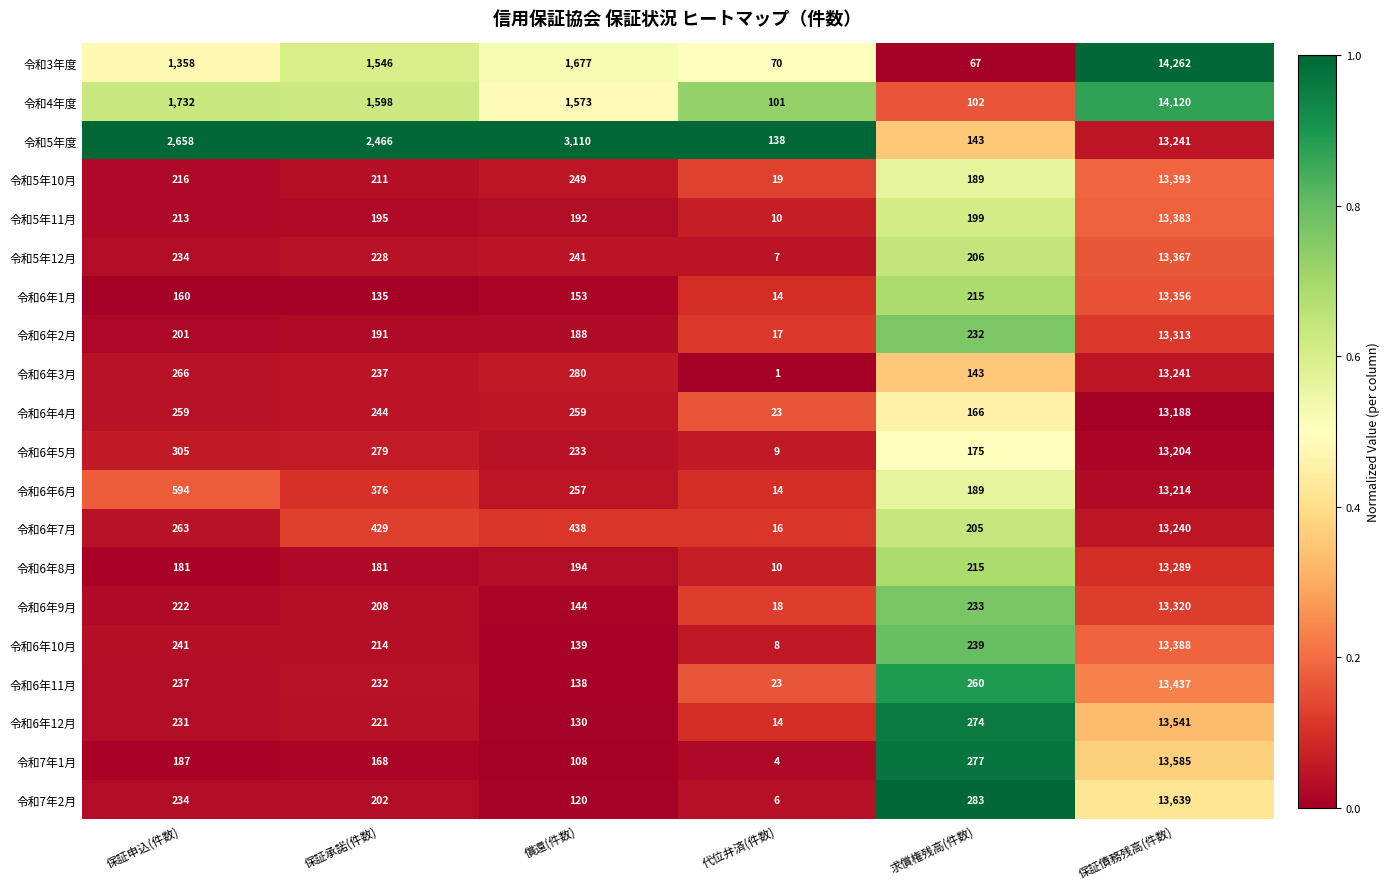

Which series has the largest total across all categories?

令和5年度